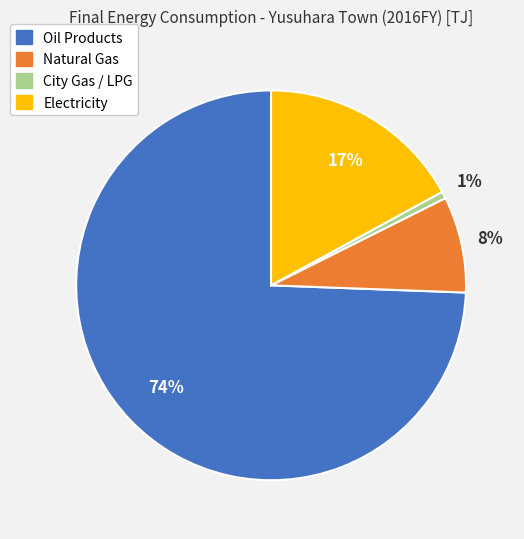

The Oil Products slice represents 74% of the pie. True or false?

True